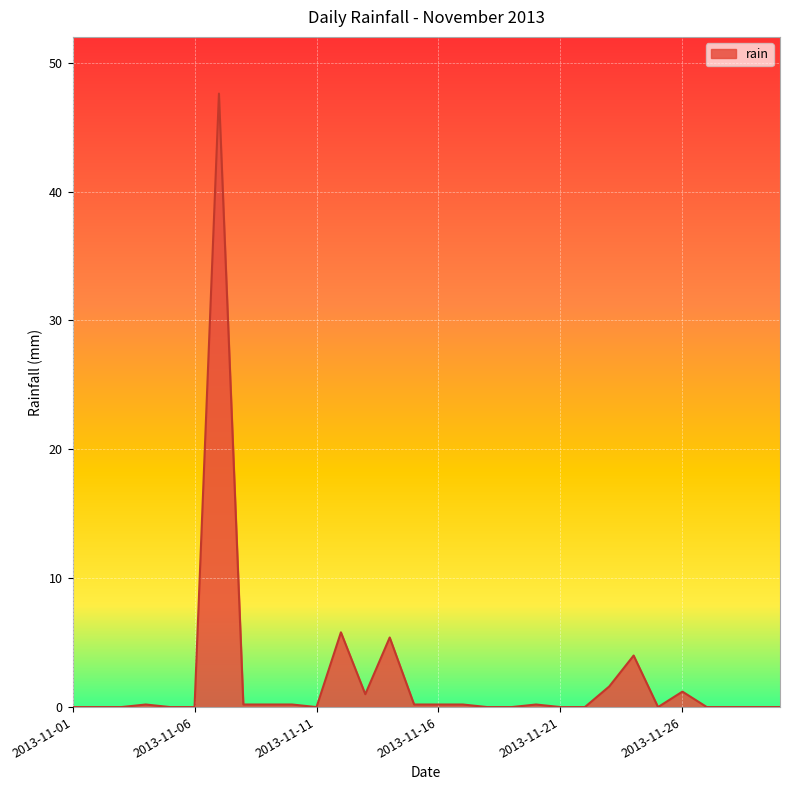

Which category has the highest value across all series?

2013-11-07